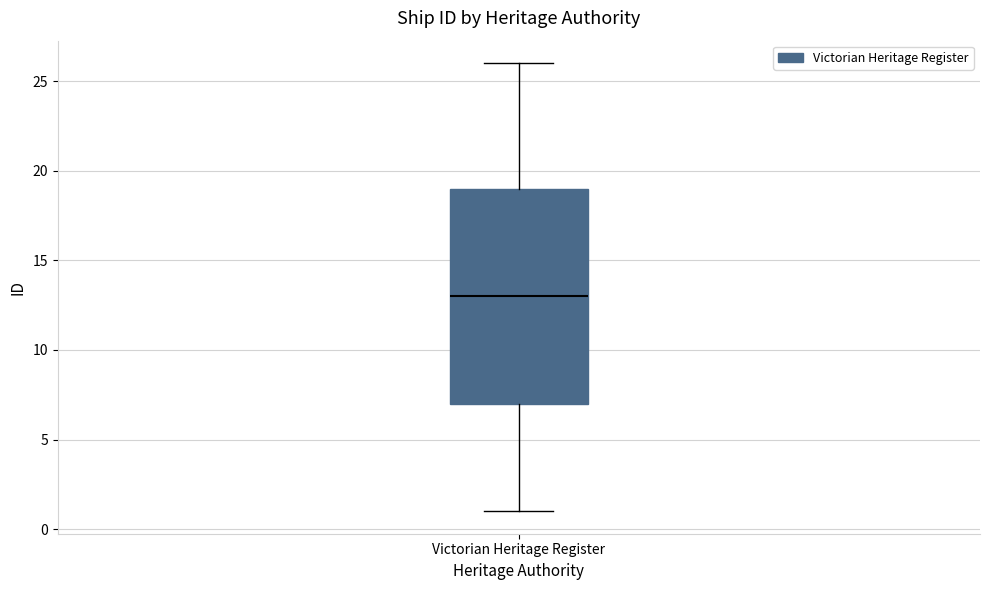

Where does the upper whisker of the box for Victorian Heritage Register end on the y-axis? The values are not printed on the chart, so give them approximately, as read against the axis.

26